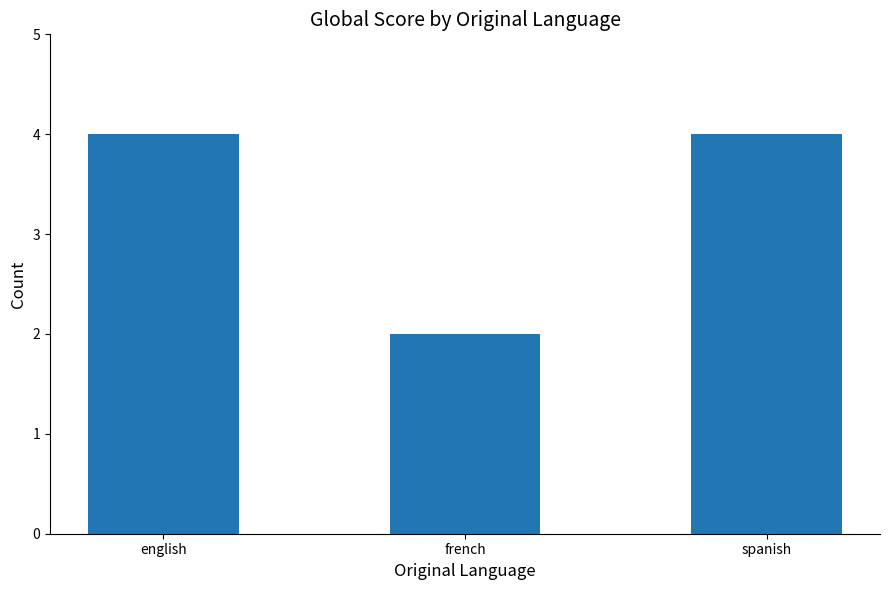

At which category does the chart reach its minimum across all series?

french